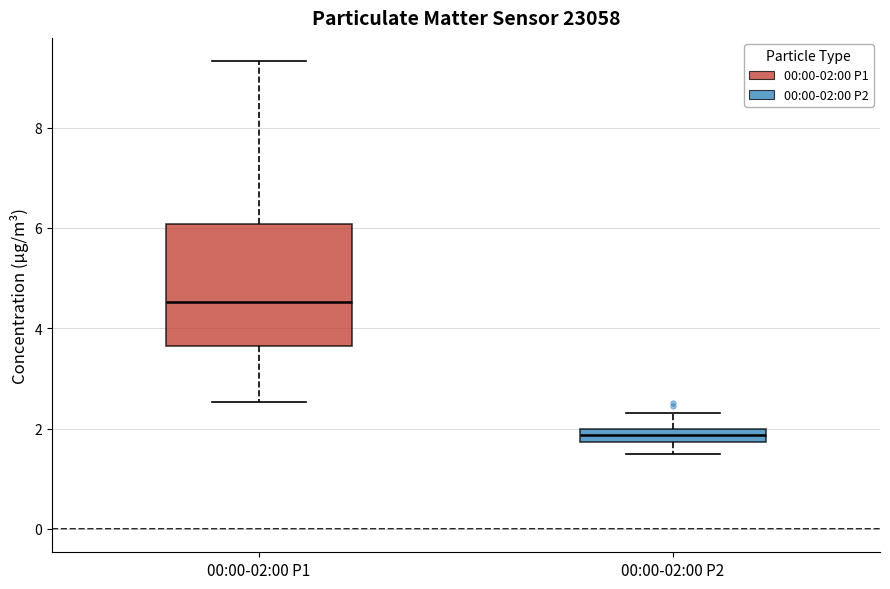

Where does the upper whisker of the box for 00:00-02:00 P1 end on the y-axis? The values are not printed on the chart, so give them approximately, as read against the axis.

9.4